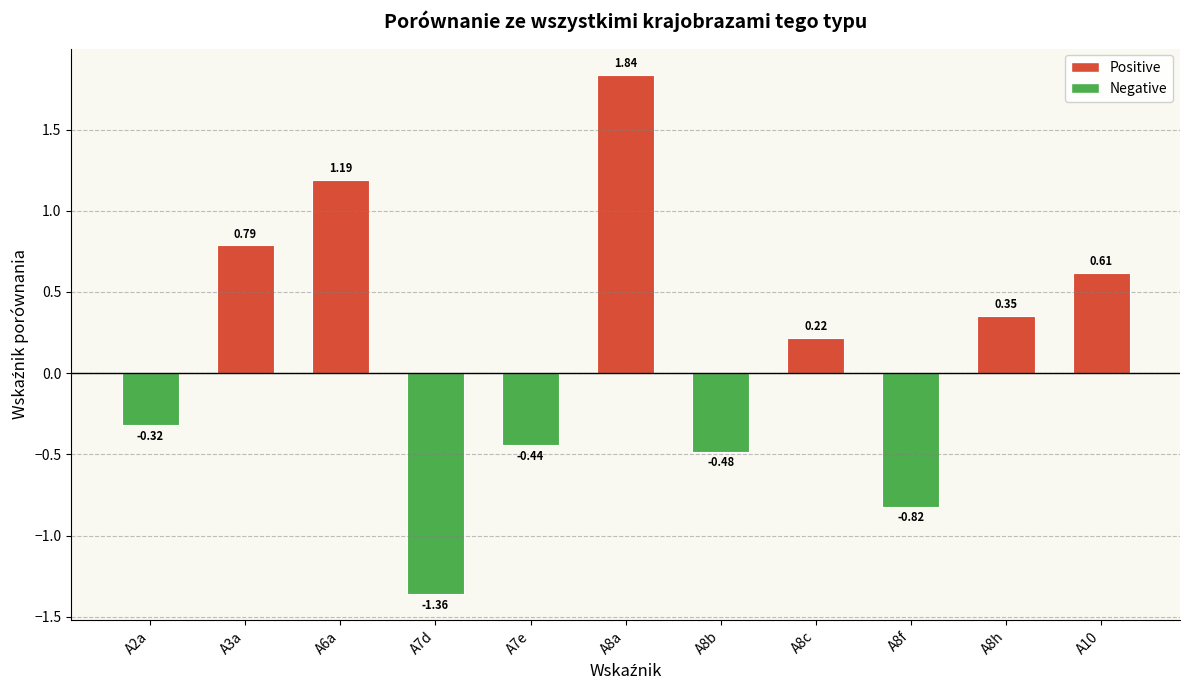

What is the difference between the maximum and minimum values?

3.2